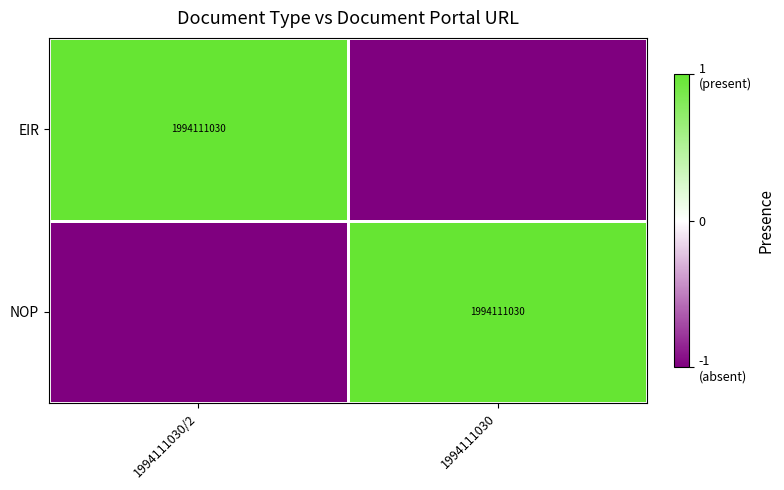

True or false: EIR has a value of 1994111030 at 1994111030/2.

True